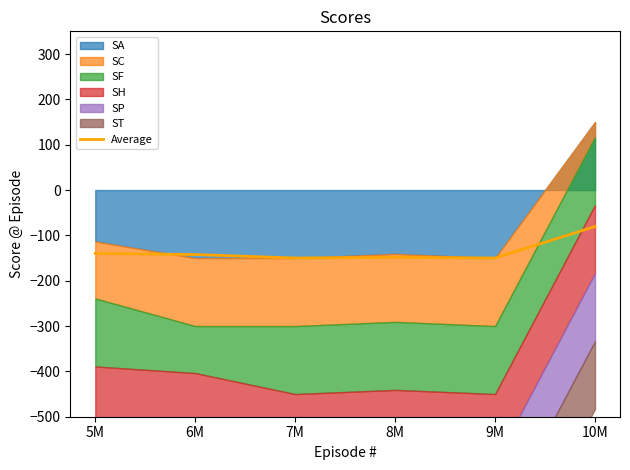

What is the sum of the values at 9M and 6M?

-292.3